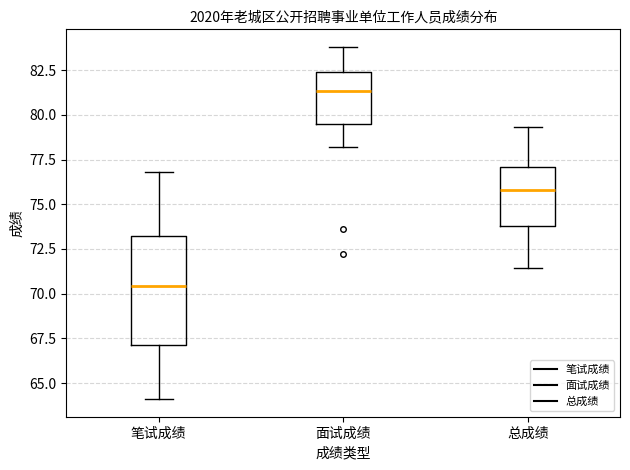

Reading left to right, transcribe this box plot: for each box, give where its median line is, the range the box spans, and where its two whiskers end, as read against the y-axis. The values are not printed on the chart, so give them approximately, as read against the axis.

笔试成绩: median 70.5, box 67.0 to 73.0, whiskers 64.0 to 77.0
面试成绩: median 81.5, box 79.5 to 82.5, whiskers 78.0 to 84.0
总成绩: median 76.0, box 74.0 to 77.0, whiskers 71.5 to 79.5